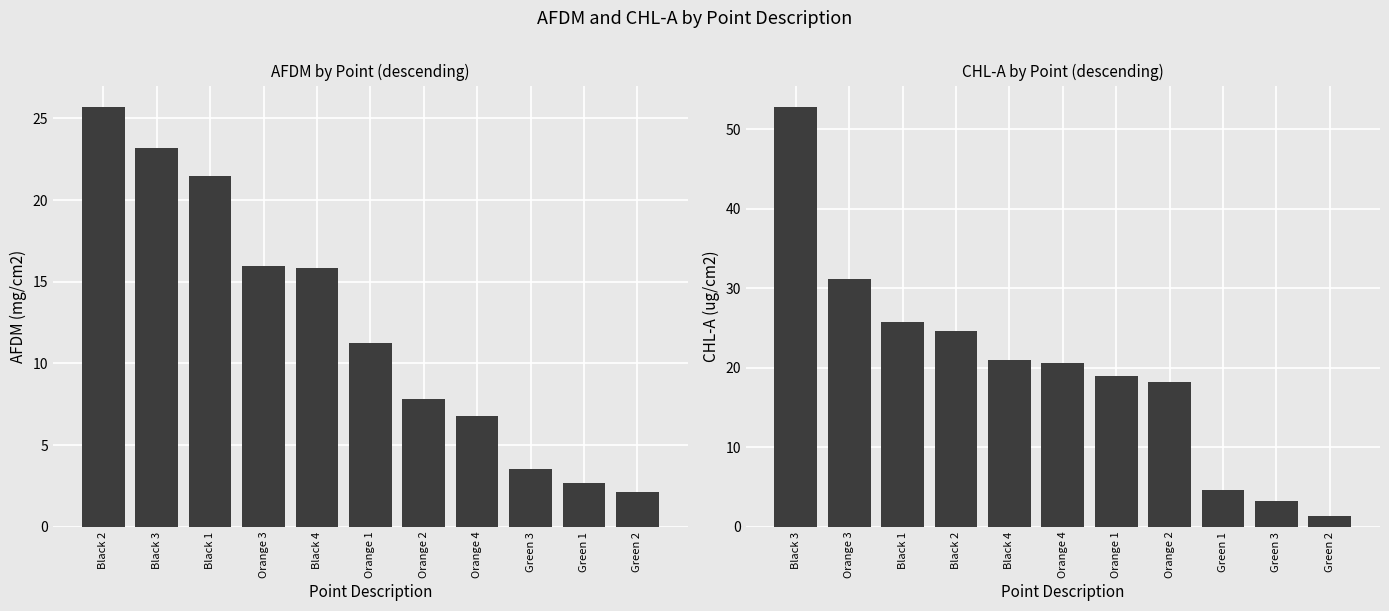

What is the difference between the maximum and second lowest values in the CHL-A (ug/cm2) series?

49.6